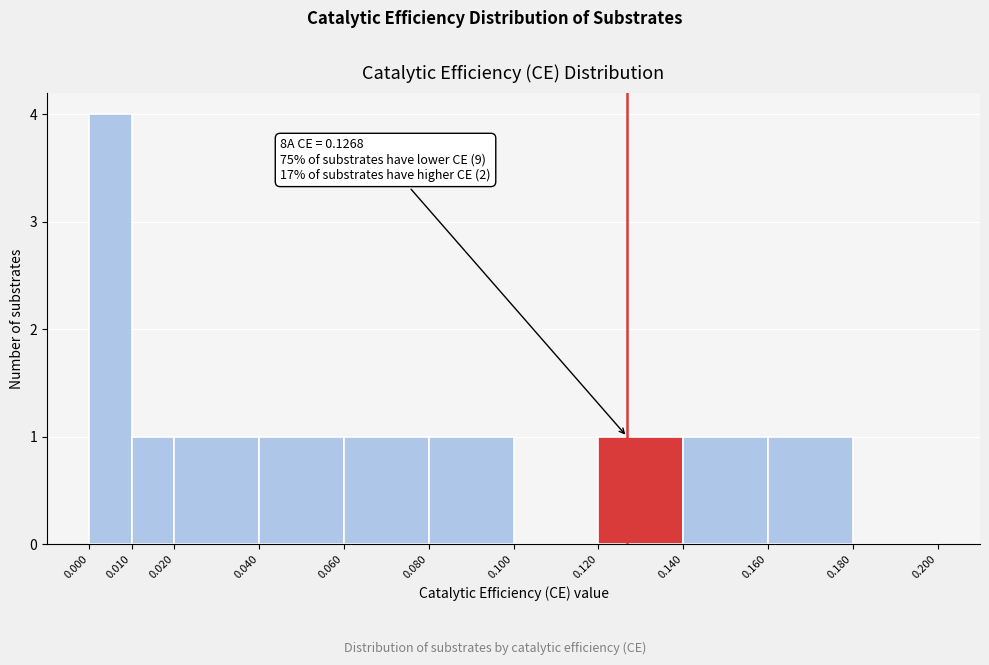

Which range on the x-axis has the tallest bar?

0.000 to 0.010